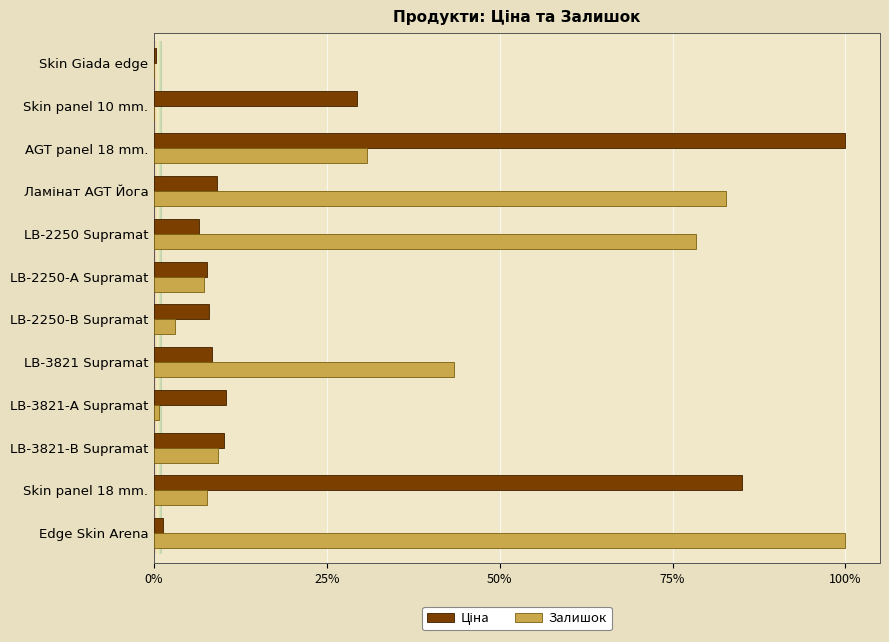

At which category is the sum across all series the highest?

AGT panel 18 mm.